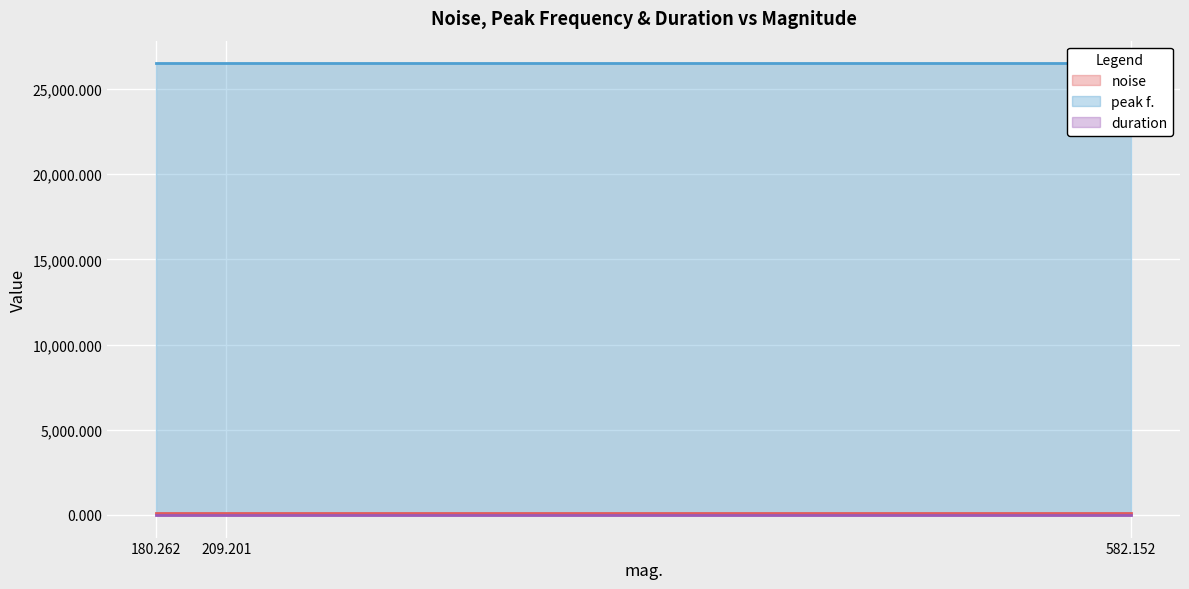

What position from the left is 582.152?

1